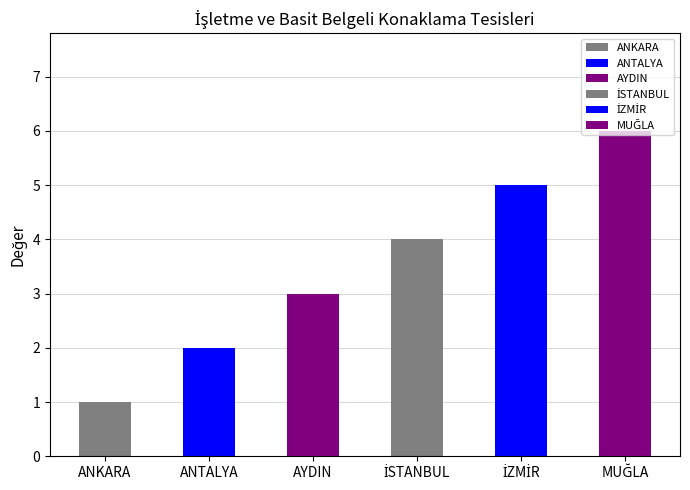

What position from the left is İZMİR?

5